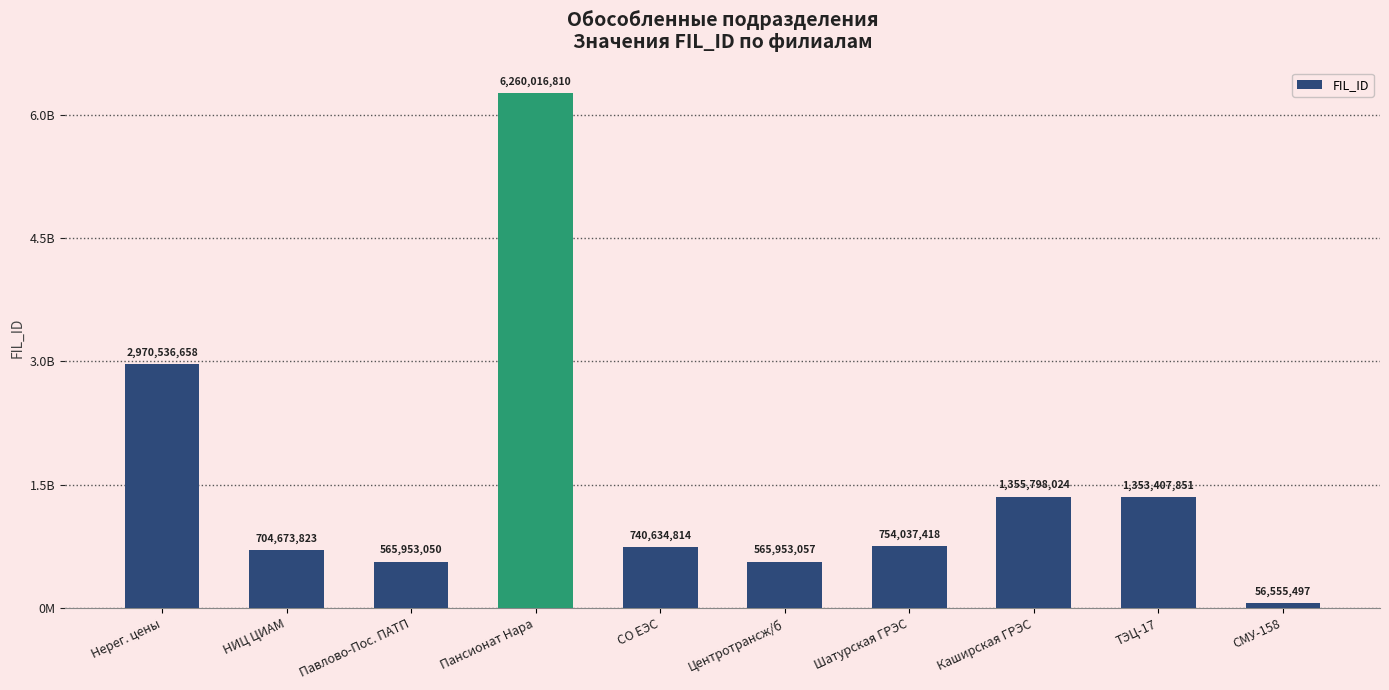

Reading right to left, what are all the values shown in this chart?

СМУ-158=56555497	ТЭЦ-17=1353407851	Каширская ГРЭС=1355798024	Шатурская ГРЭС=754037418	Центротрансж/б=565953057	СО ЕЭС=740634814	Пансионат Нара=6260016810	Павлово-Пос. ПАТП=565953050	НИЦ ЦИАМ=704673823	Нерег. цены=2970536658